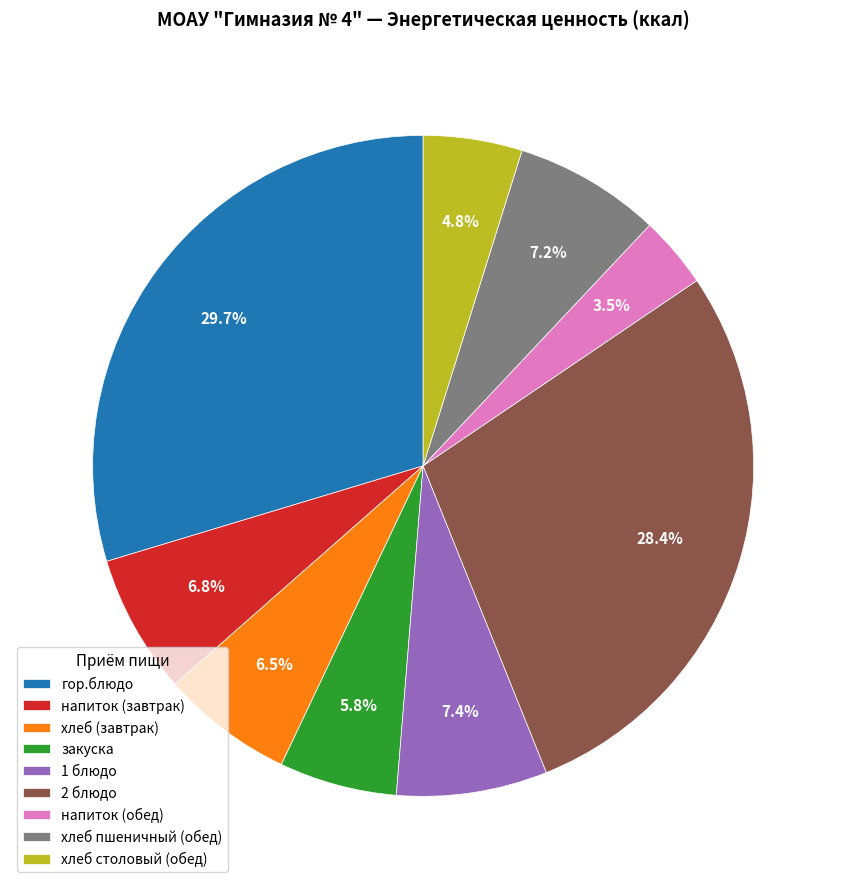

How many slices are in this pie chart?

9